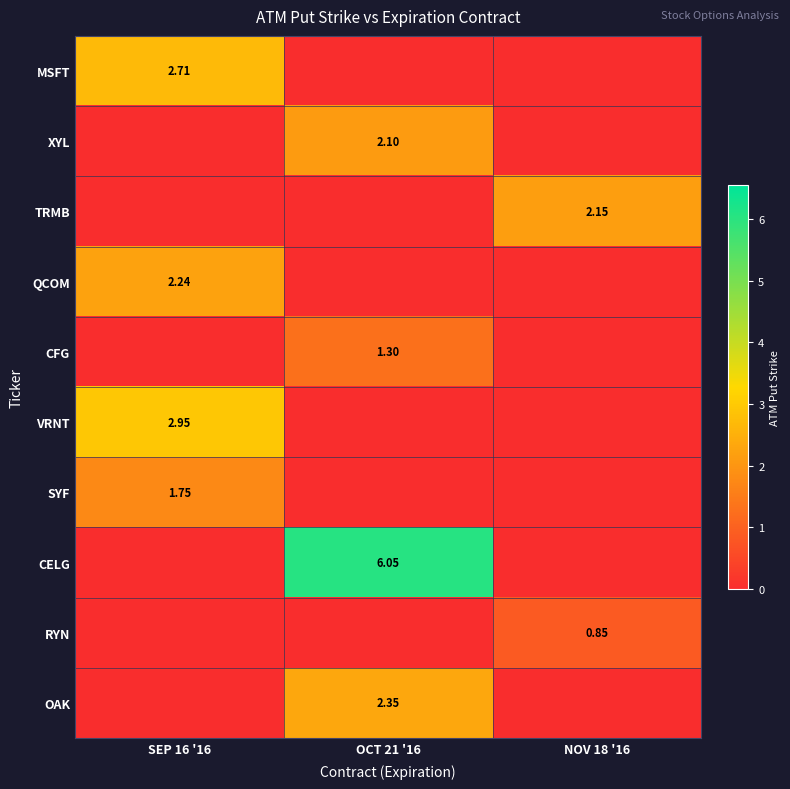

At which label is RYN closest to 0?

SEP 16 '16